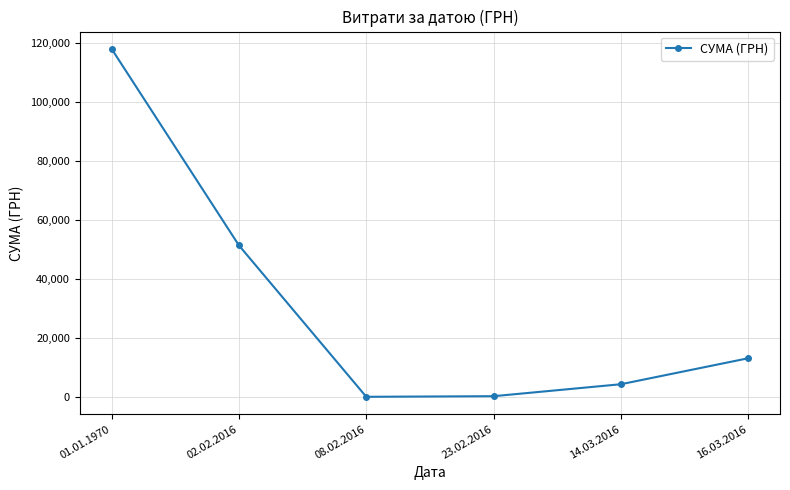

Count the number of data series in this chart.

1